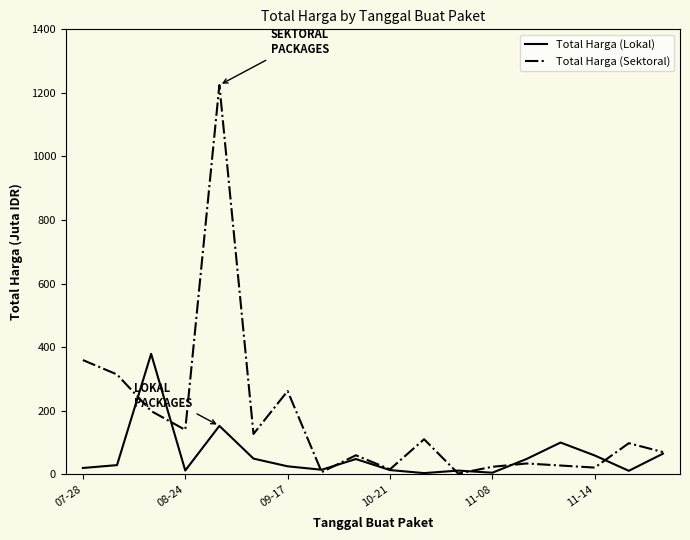

Which series has the largest range (max minus min)?

Total Harga (Sektoral)